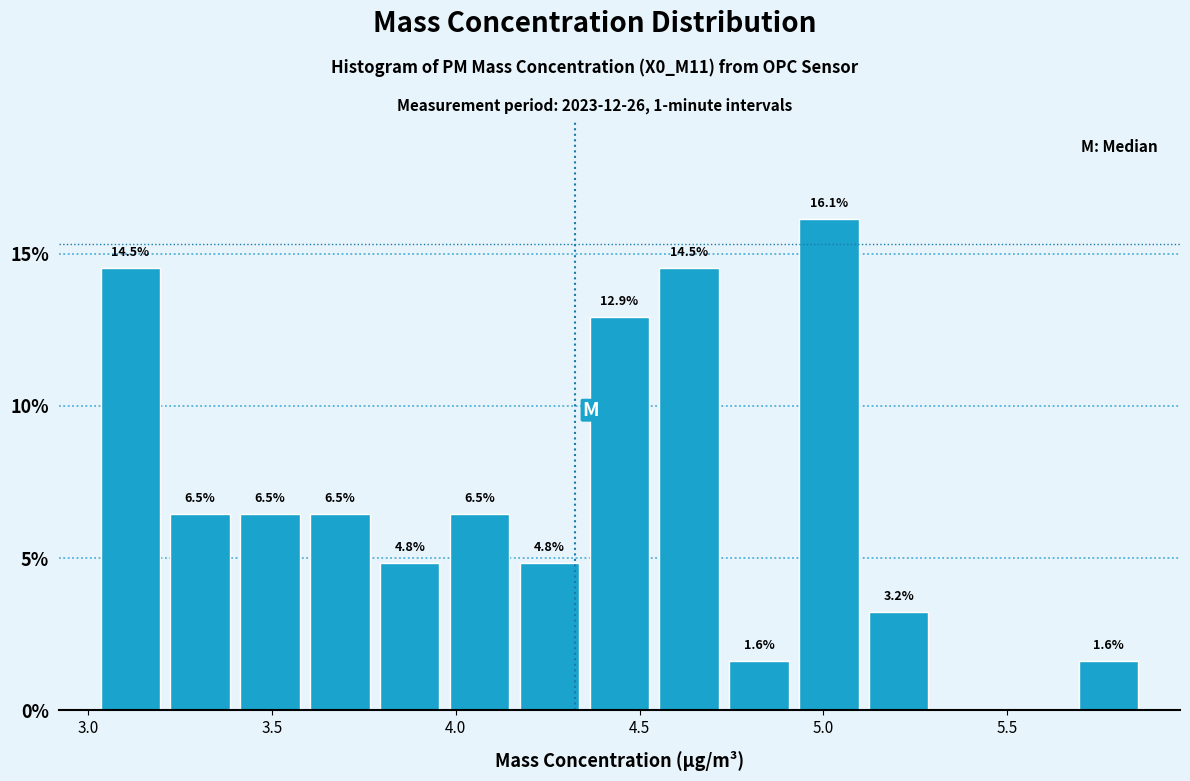

Read against the x-axis, roughly where is the centre of the tallest bar?

5.00